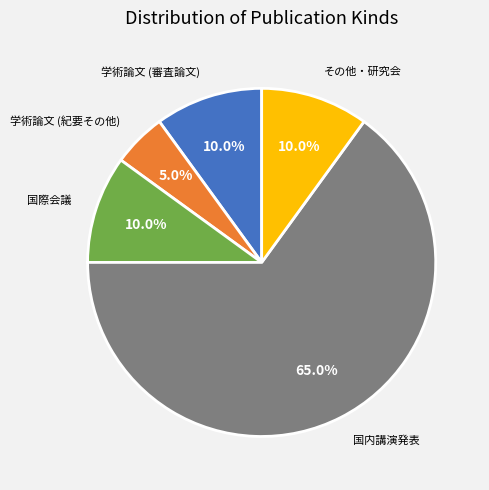

Which category has the biggest portion of the pie?

国内講演発表